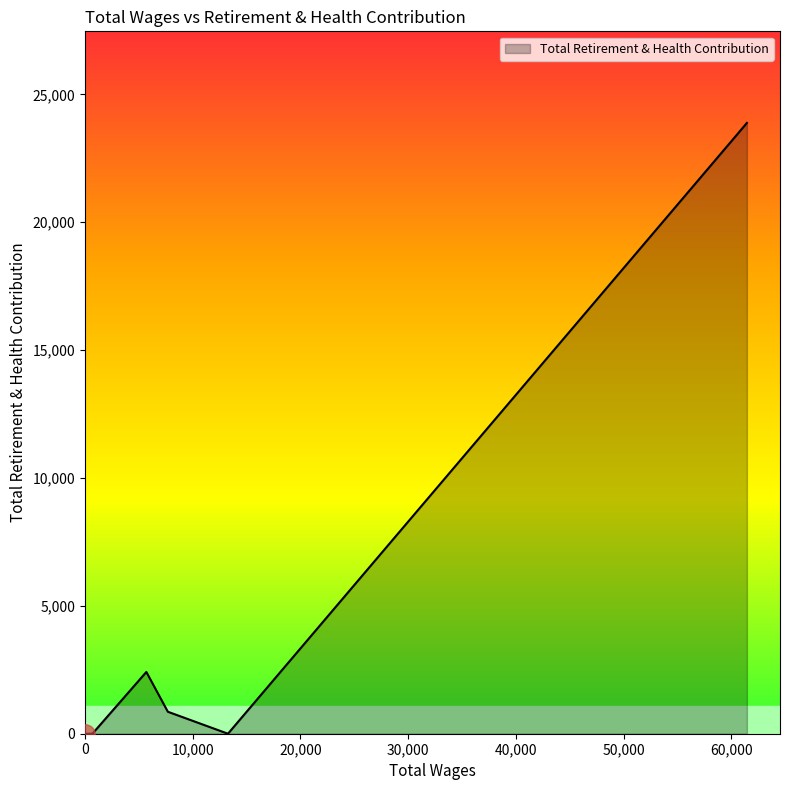

Is it true that the value at 608.0 is -7288?

False